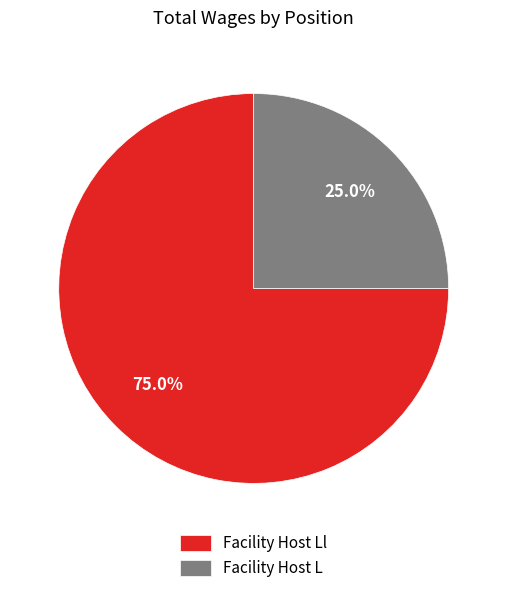

Is it true that Facility Host L is 25% of the pie?

True